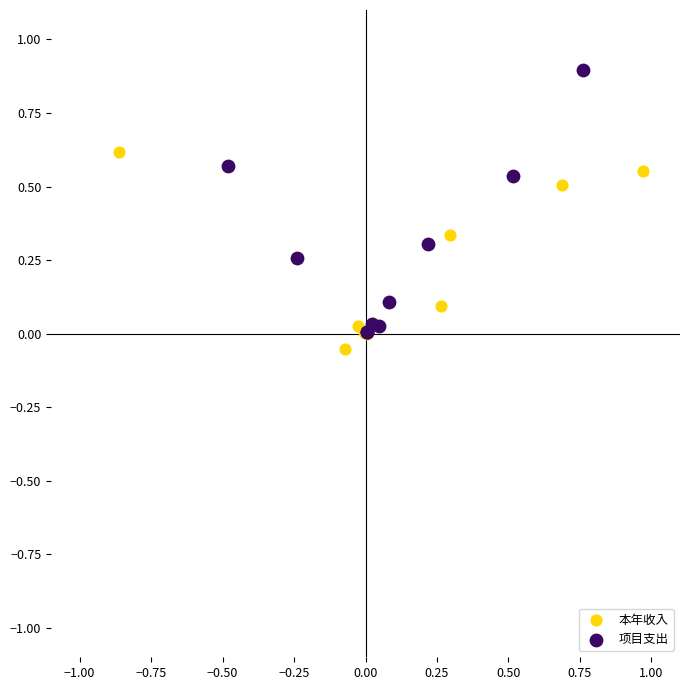

Which series contains the highest Y value?

项目支出